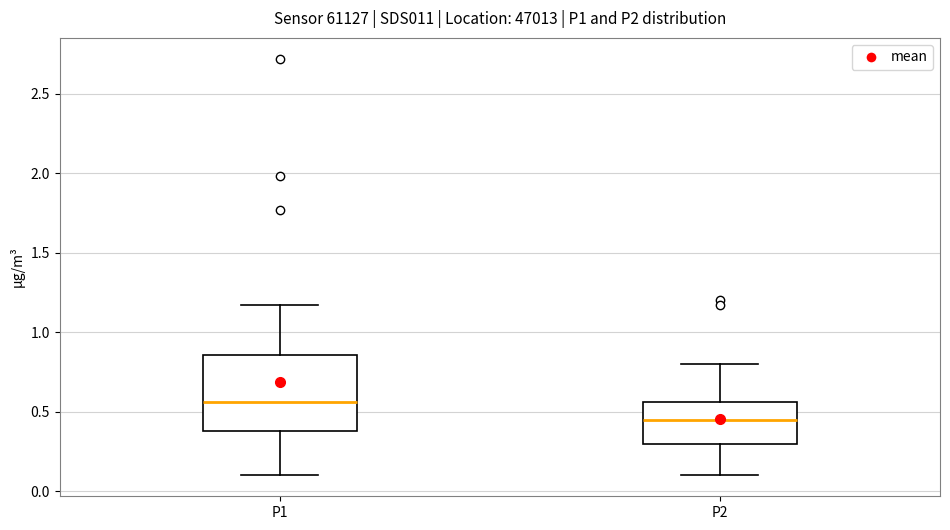

Which box has the lowest median line?

P2